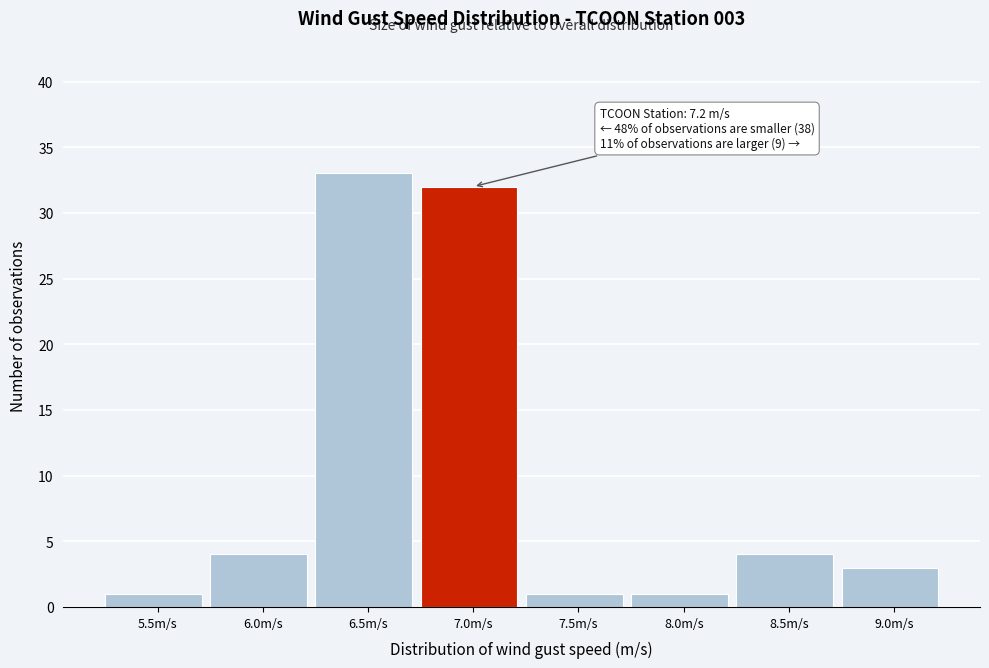

Reading left to right, list all the values displayed in this chart.

5.5m/s=1	6.0m/s=4	6.5m/s=33	7.0m/s=32	7.5m/s=1	8.0m/s=1	8.5m/s=4	9.0m/s=3